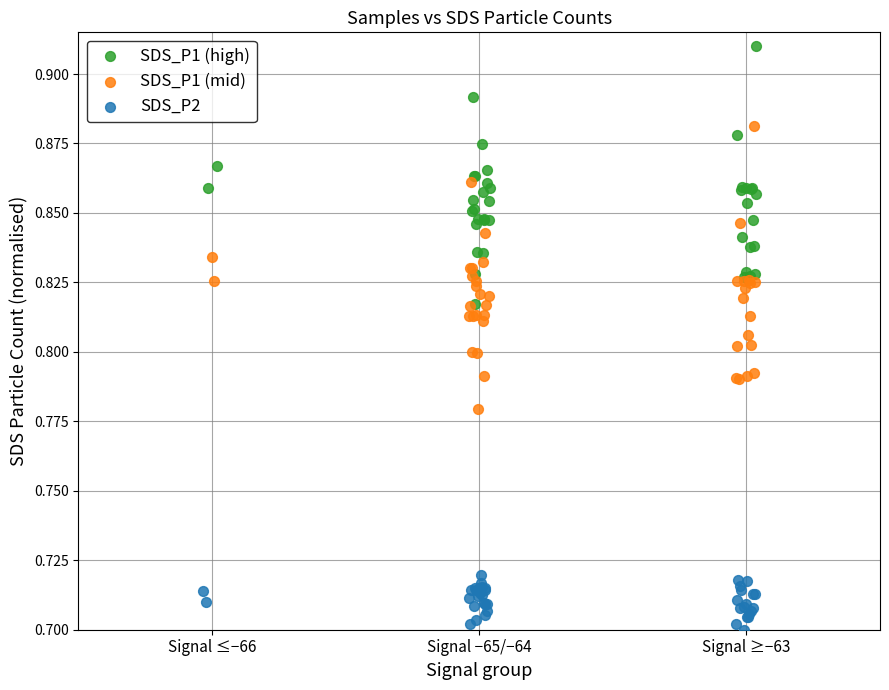

Which series reaches the minimum Y coordinate?

SDS_P2